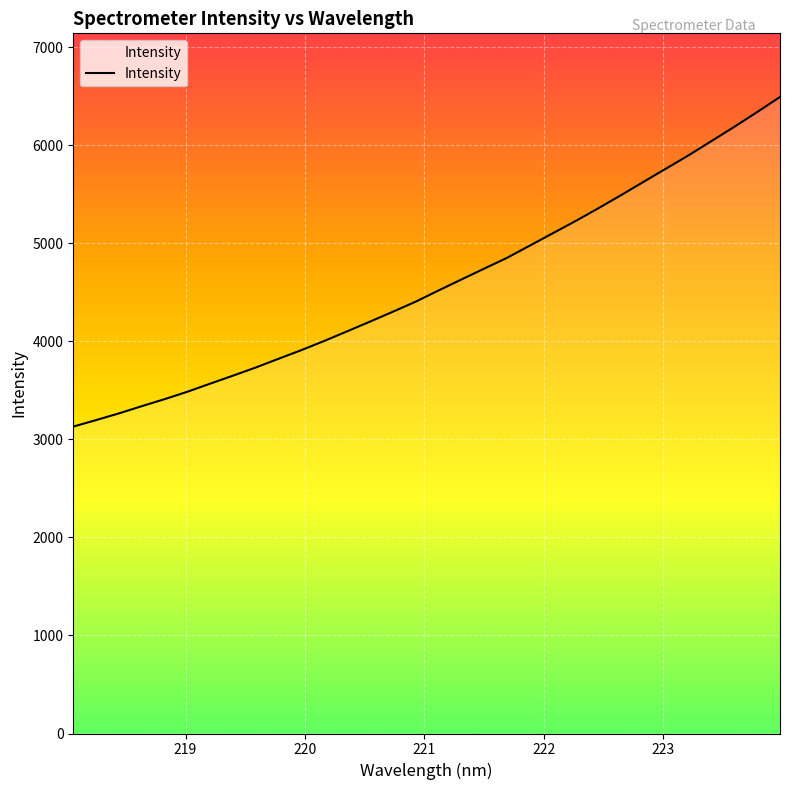

What is the minimum value shown in the chart?

3131.3